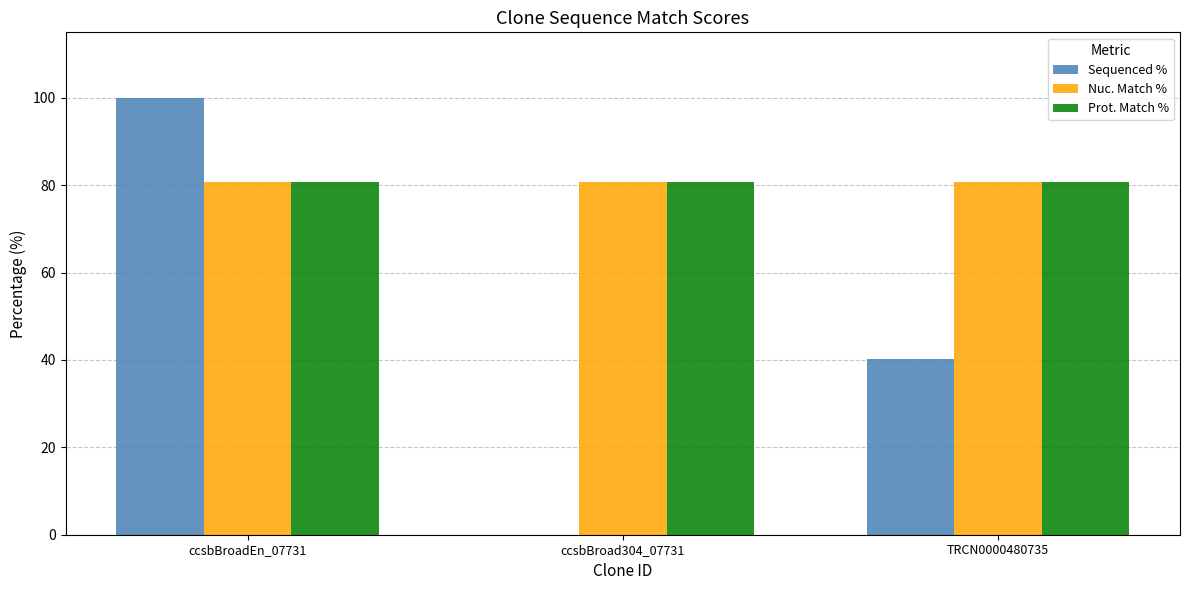

Is the value of Sequenced % at TRCN0000480735 greater than the value of Prot. Match % at ccsbBroadEn_07731?

No